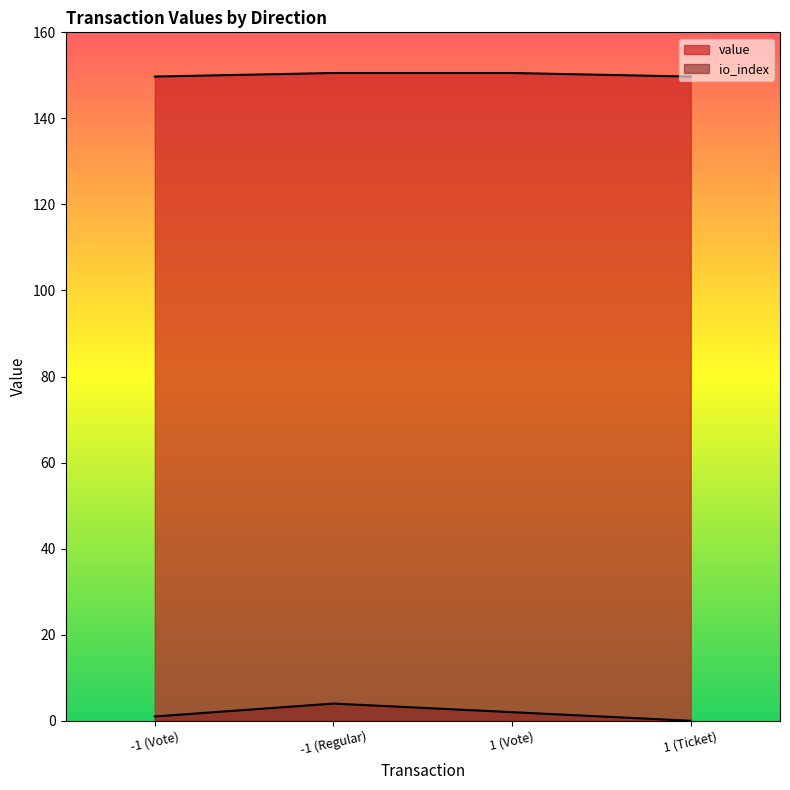

What position from the right is 1 (Vote)?

2